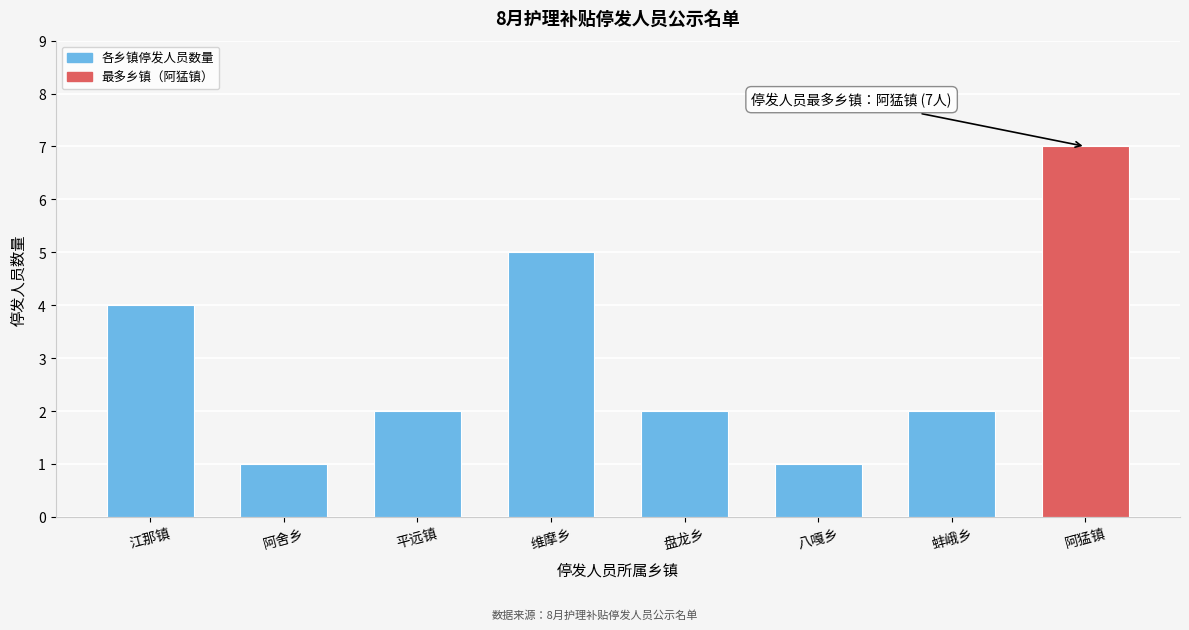

Reading left to right, extract all data points from this chart.

4	1	2	5	2	1	2	7